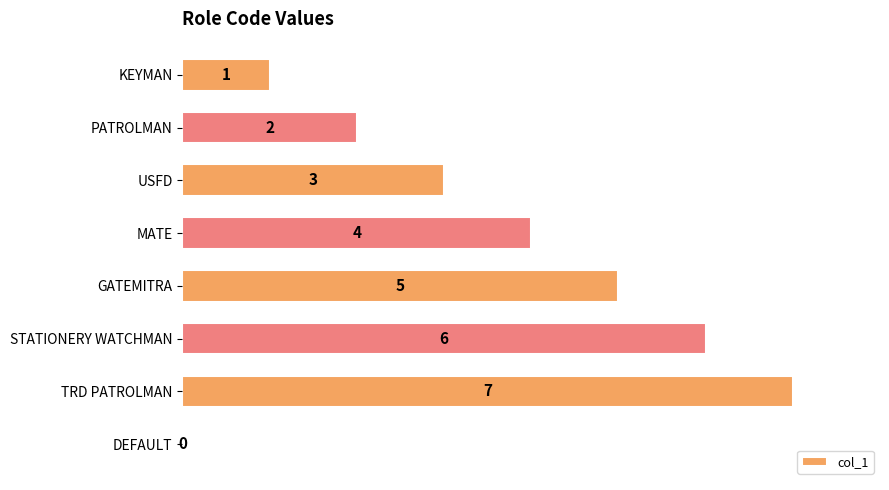

How many values are between 2 and 6?

5